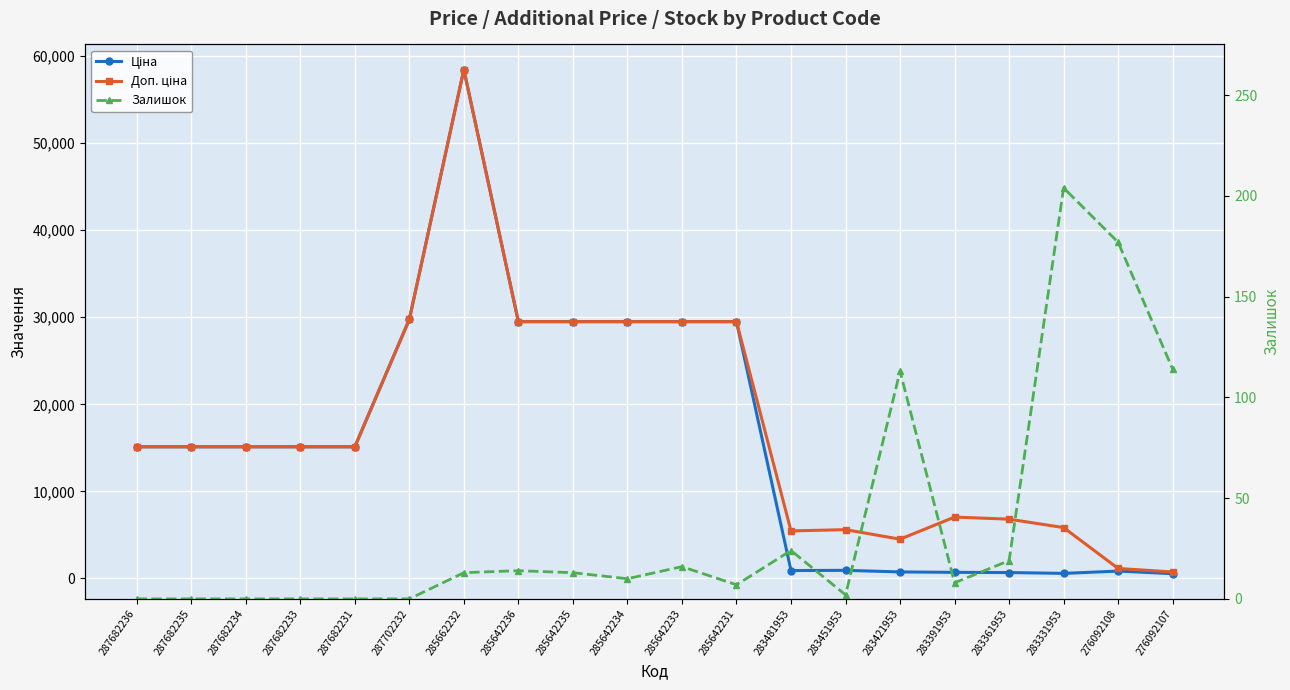

What is the total value across all series at 285662232?

116866.1